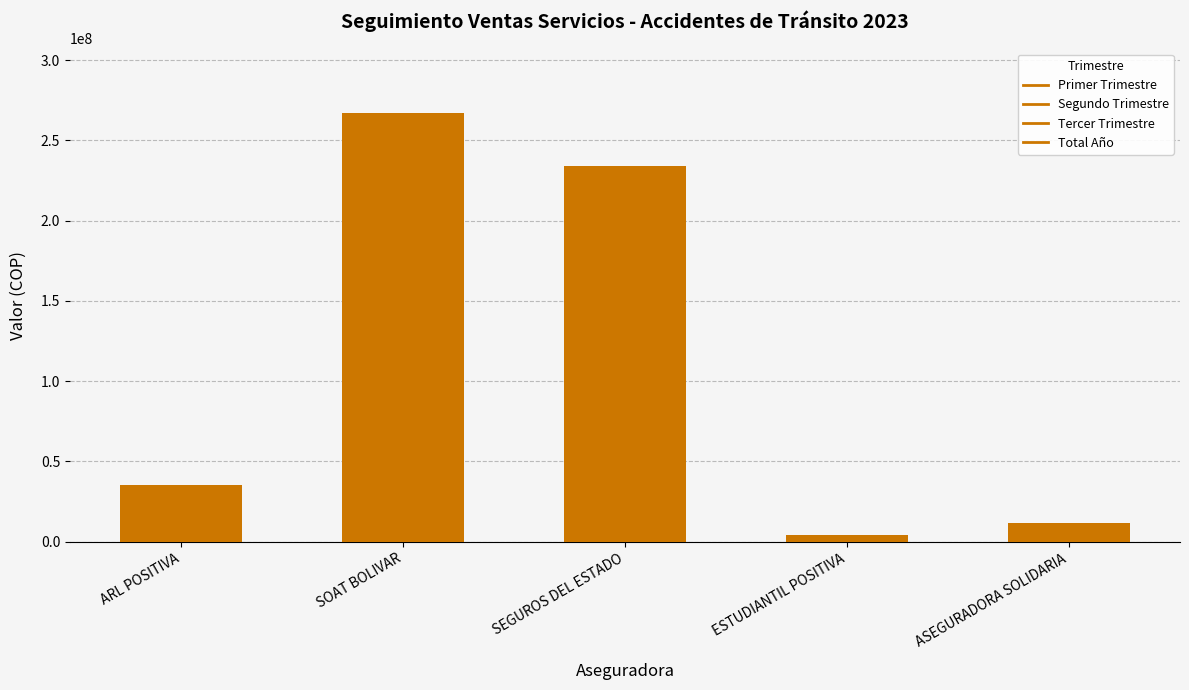

Which label corresponds to the smallest value in the chart?

ESTUDIANTIL POSITIVA